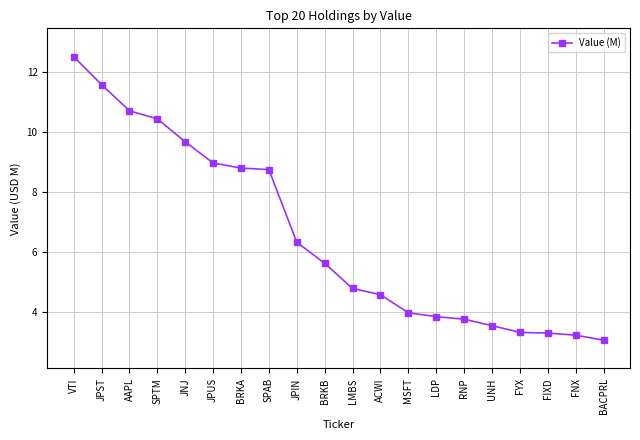

Where is the data nearest to the value 7?

JPIN